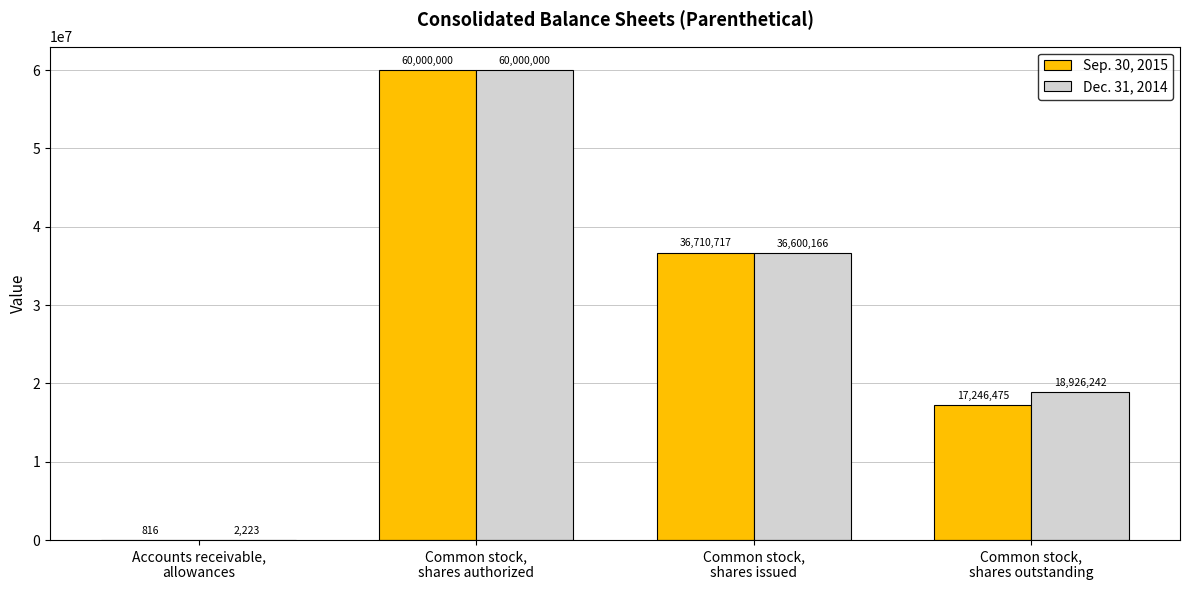

Count the number of data series in this chart.

2